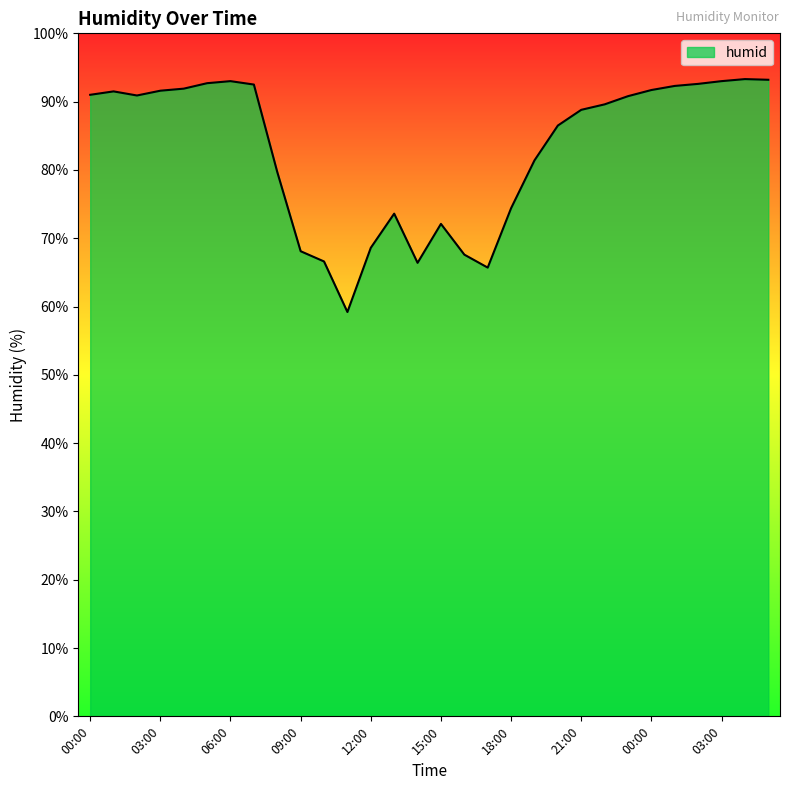

What is the greatest value displayed?

93.3